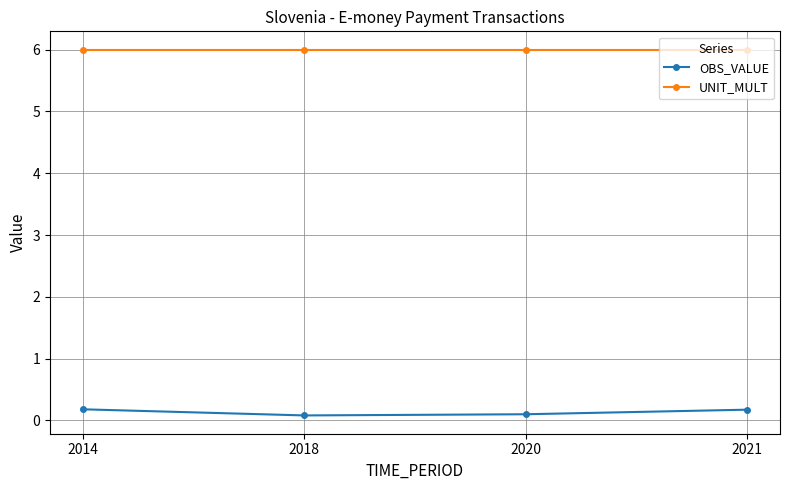

What is the spread (max minus min) of values at 2018?

5.9